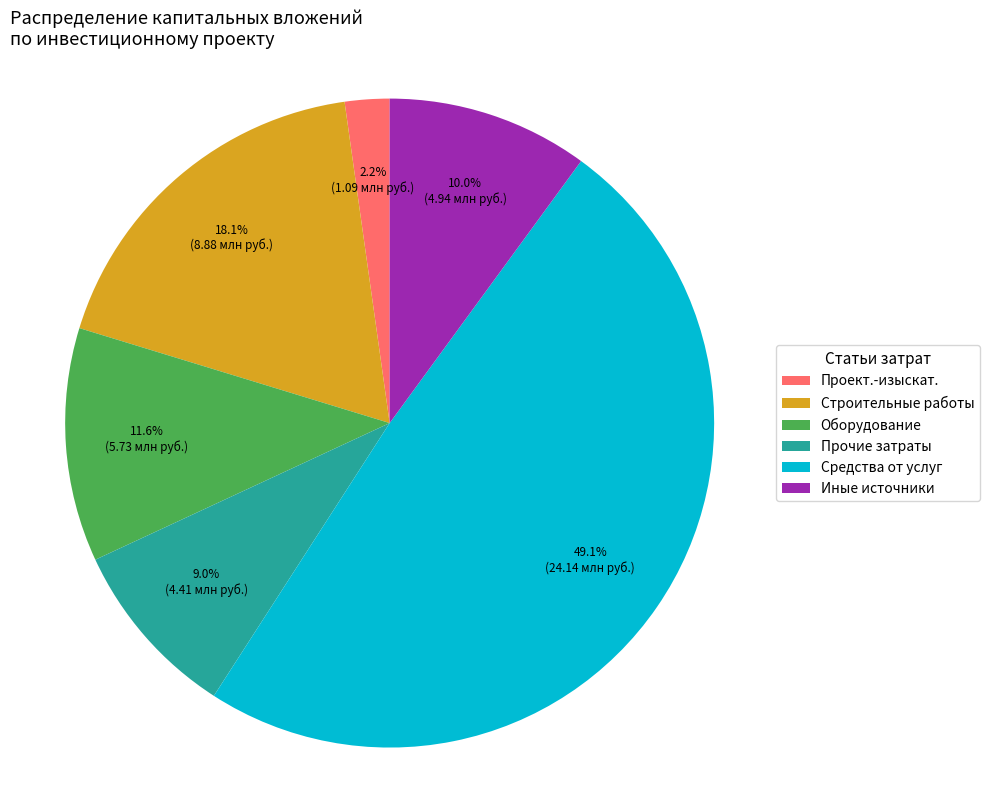

What is the largest slice in the pie chart?

Средства от услуг